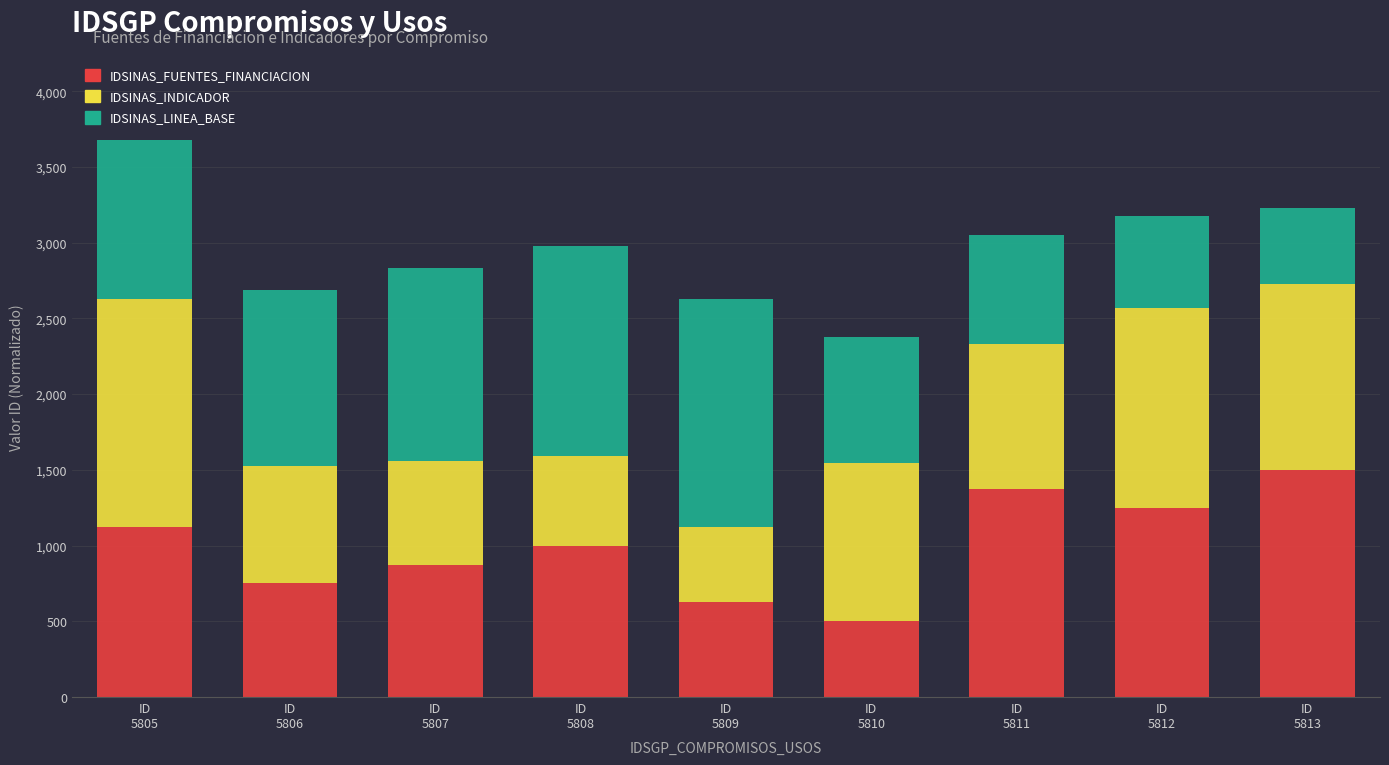

What is the lowest value of the IDSINAS_FUENTES_FINANCIACION series?

500.0